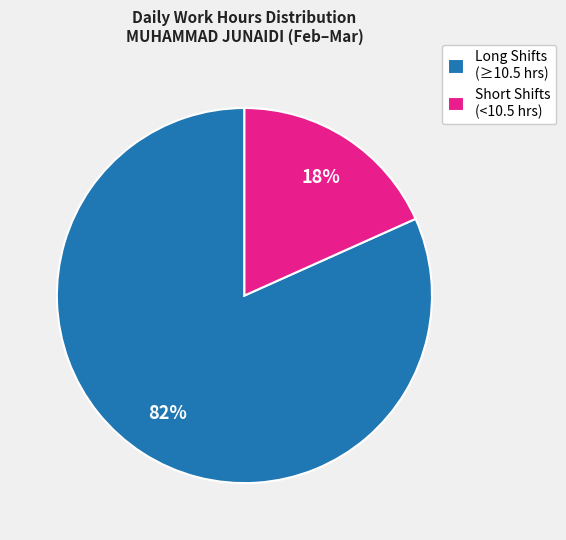

How many segments does this pie chart have?

2